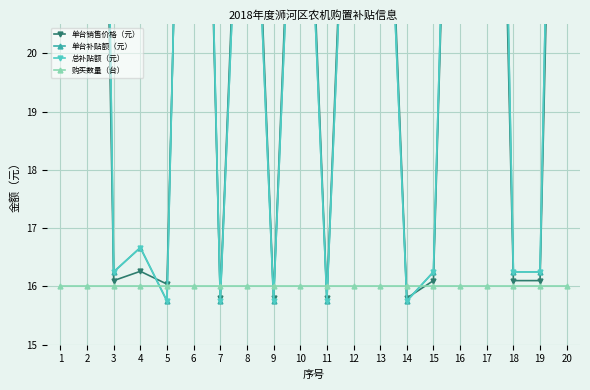

How many values in the 单台补贴额（元） series exceed 26?

10